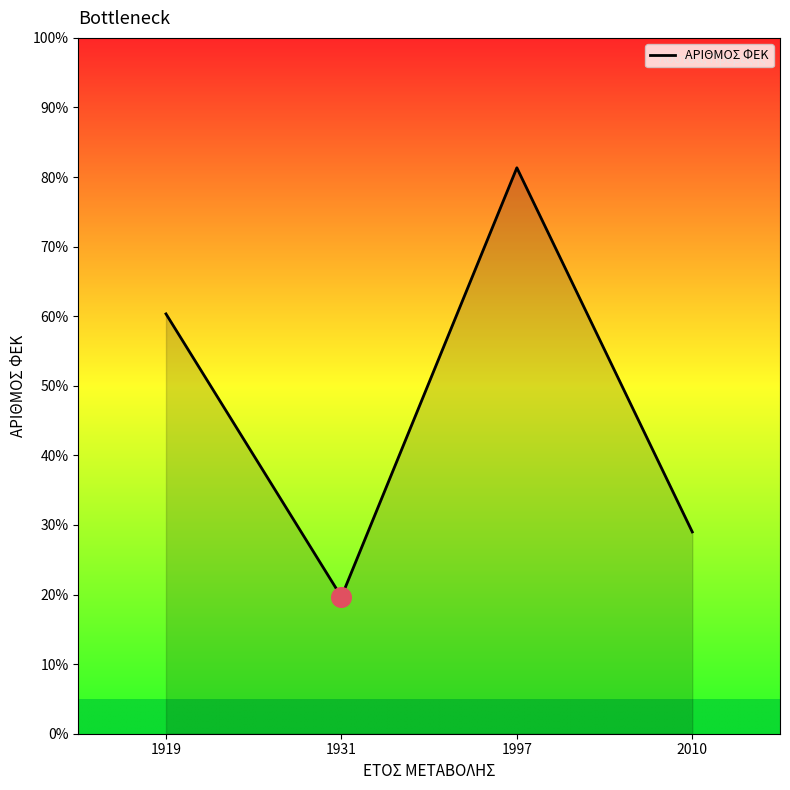

What is the ratio of the value at 1919 to the value at 1931?

3.1